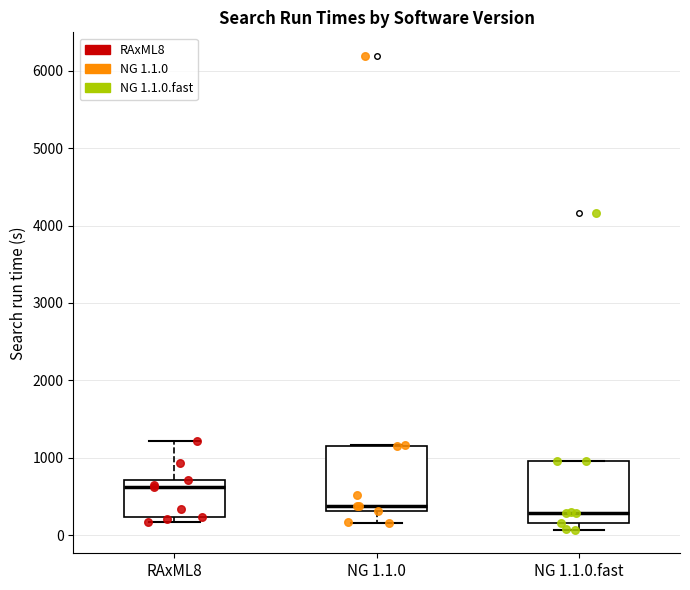

Which box has the highest median line?

RAxML8